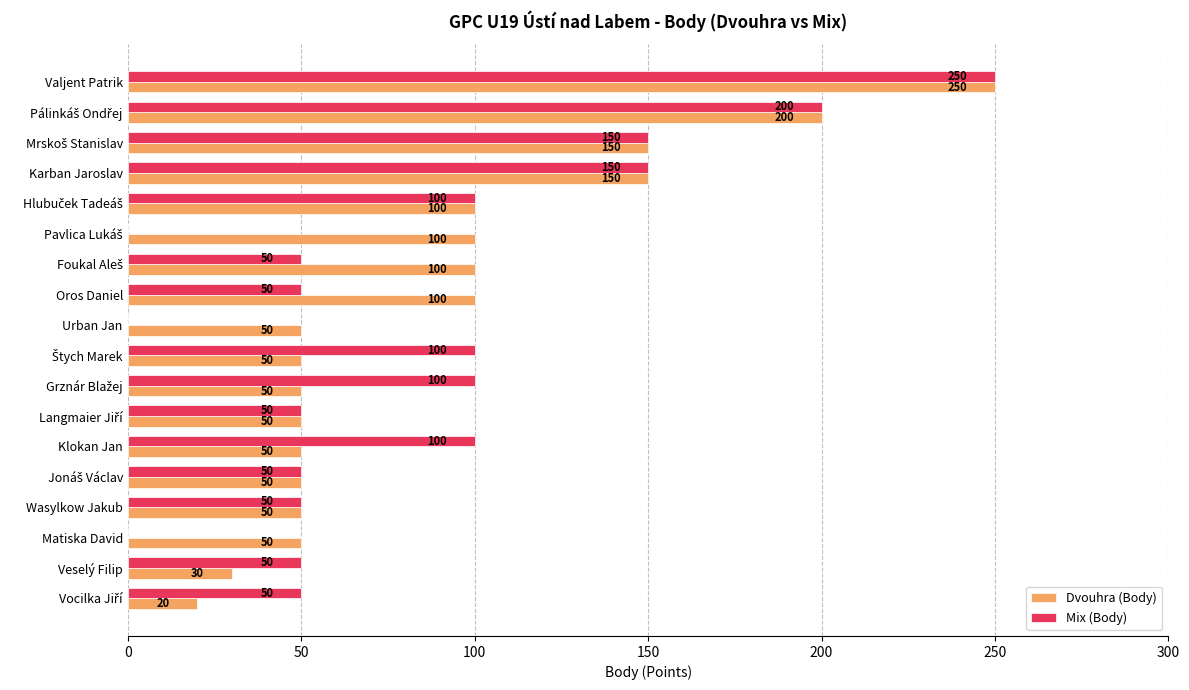

How many categories are shown in the chart?

18